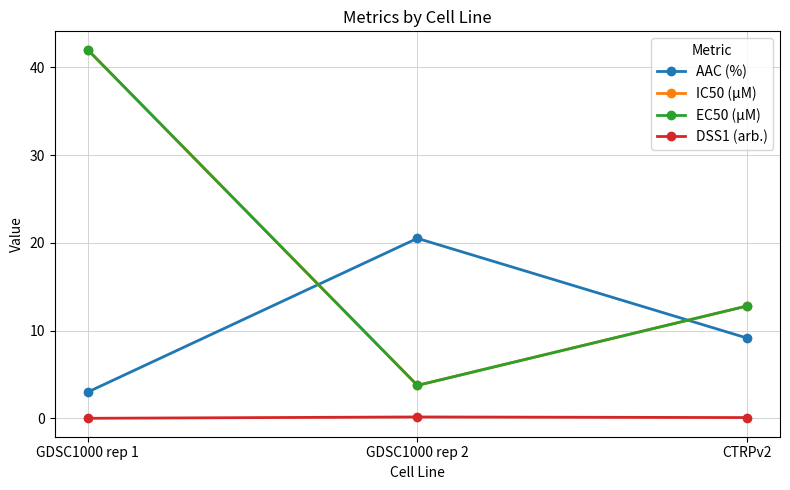

Is this an area chart (filled region under the line)?

No